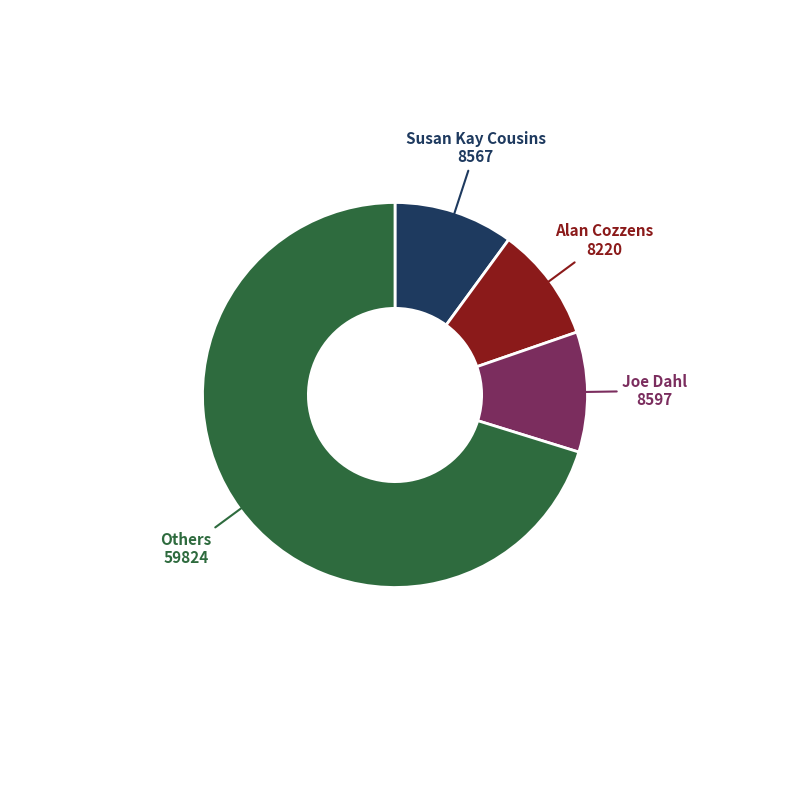

Is there any slice that represents more than half of the pie?

Yes